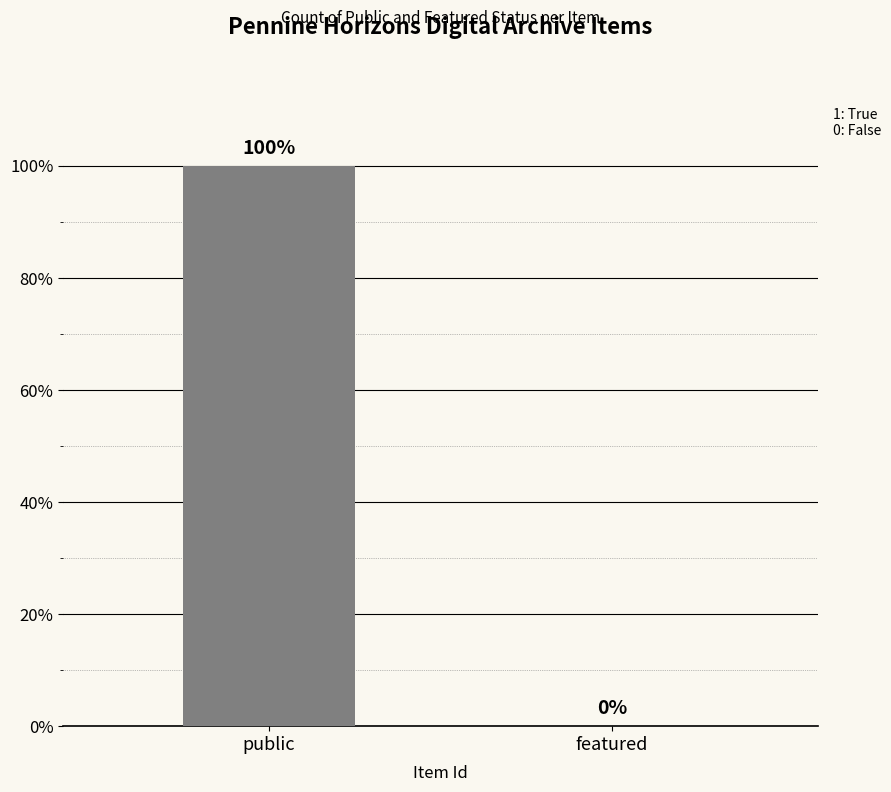

Reading left to right, transcribe all the data shown in this chart.

public=100	featured=0